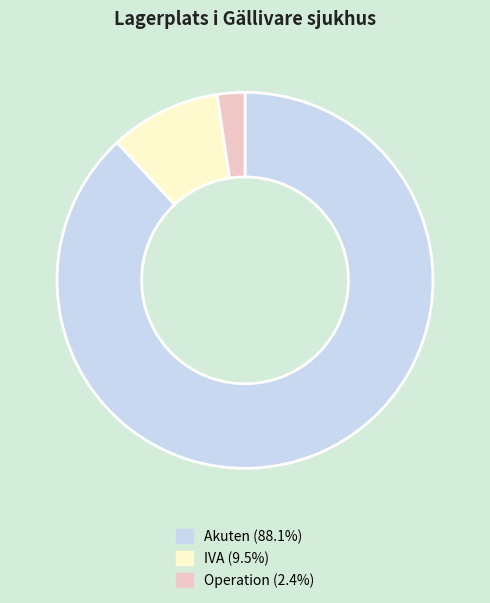

Is there any slice that represents more than half of the pie?

Yes